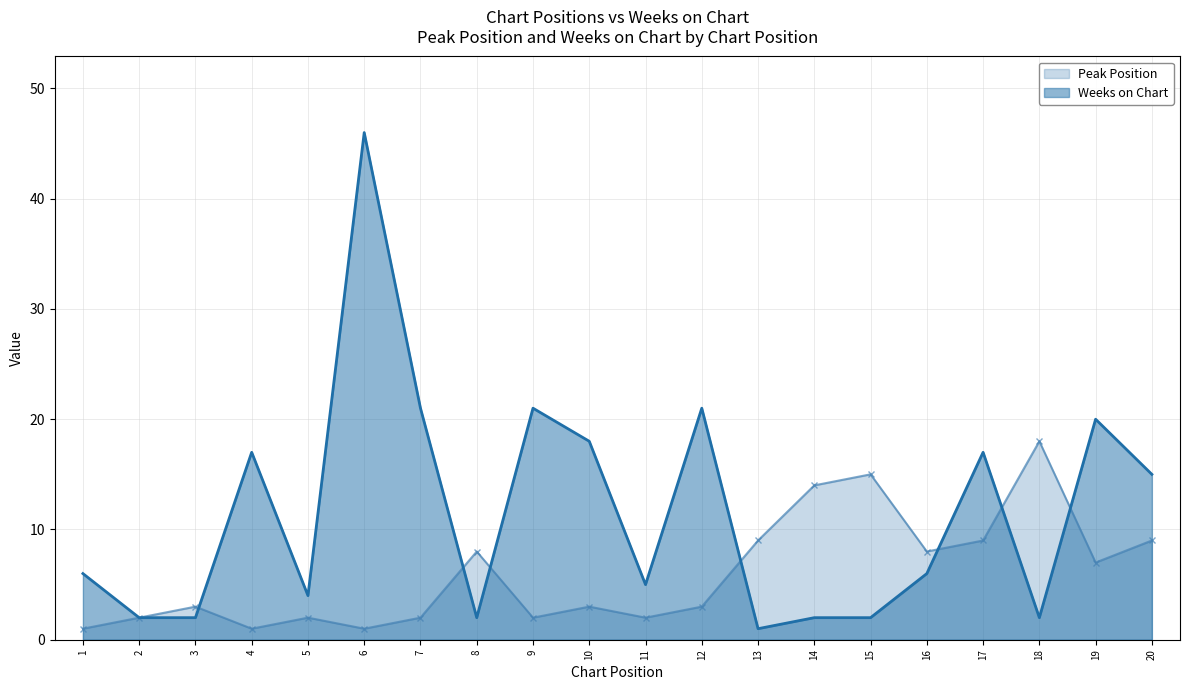

Which has a higher value, 17 or 15?

15